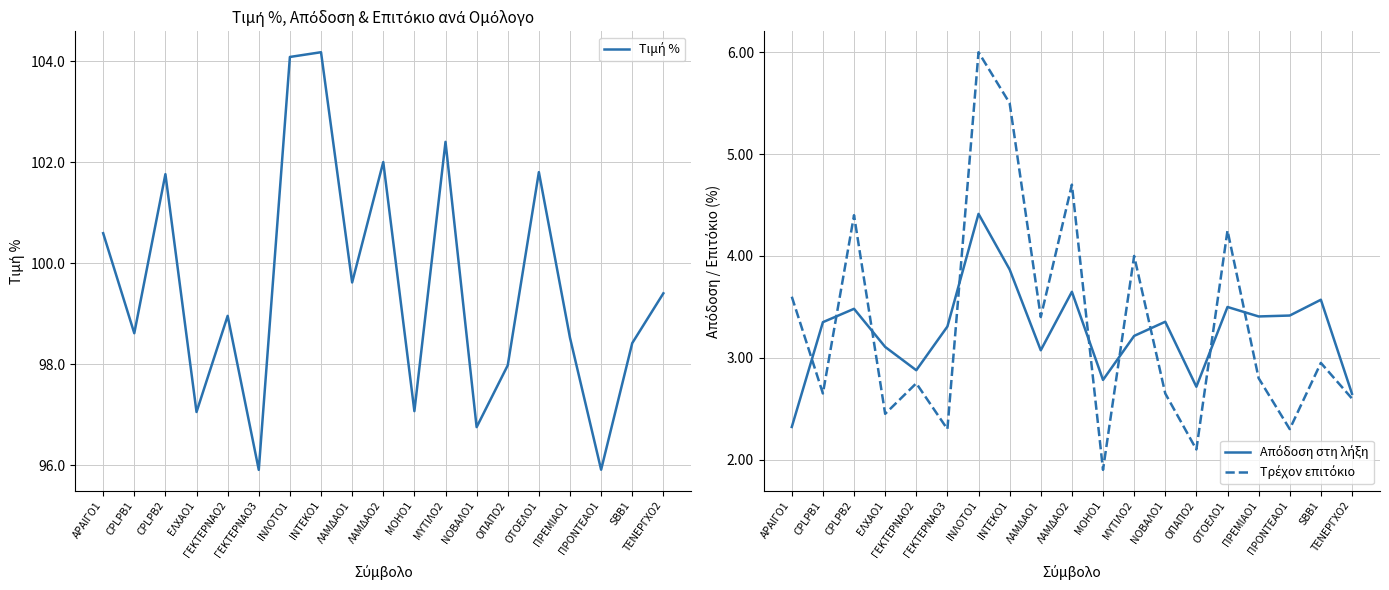

What position from the right is ΙΝΛΟΤΟ1?

13